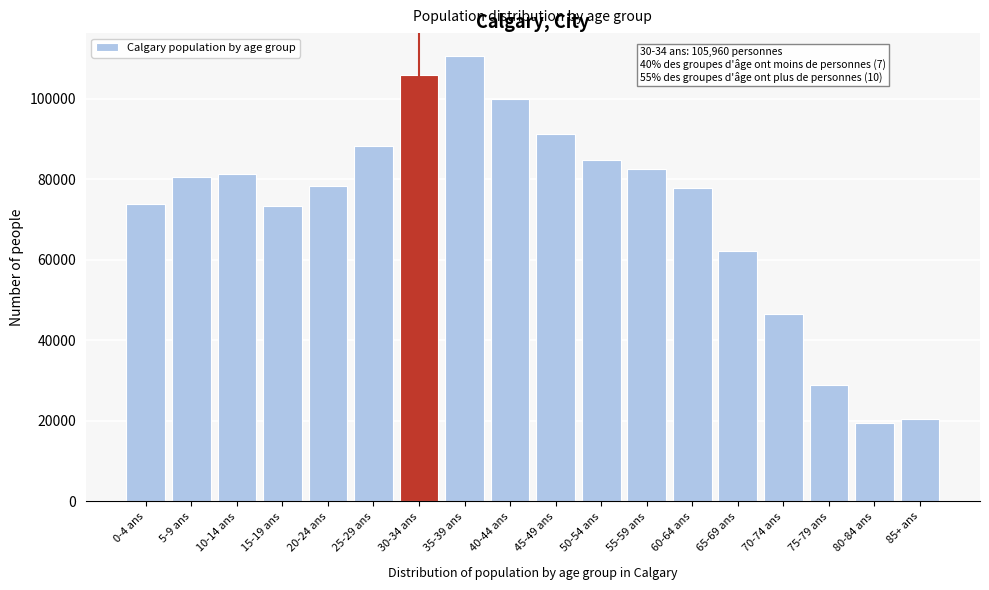

What is the maximum value shown in the chart?

110765